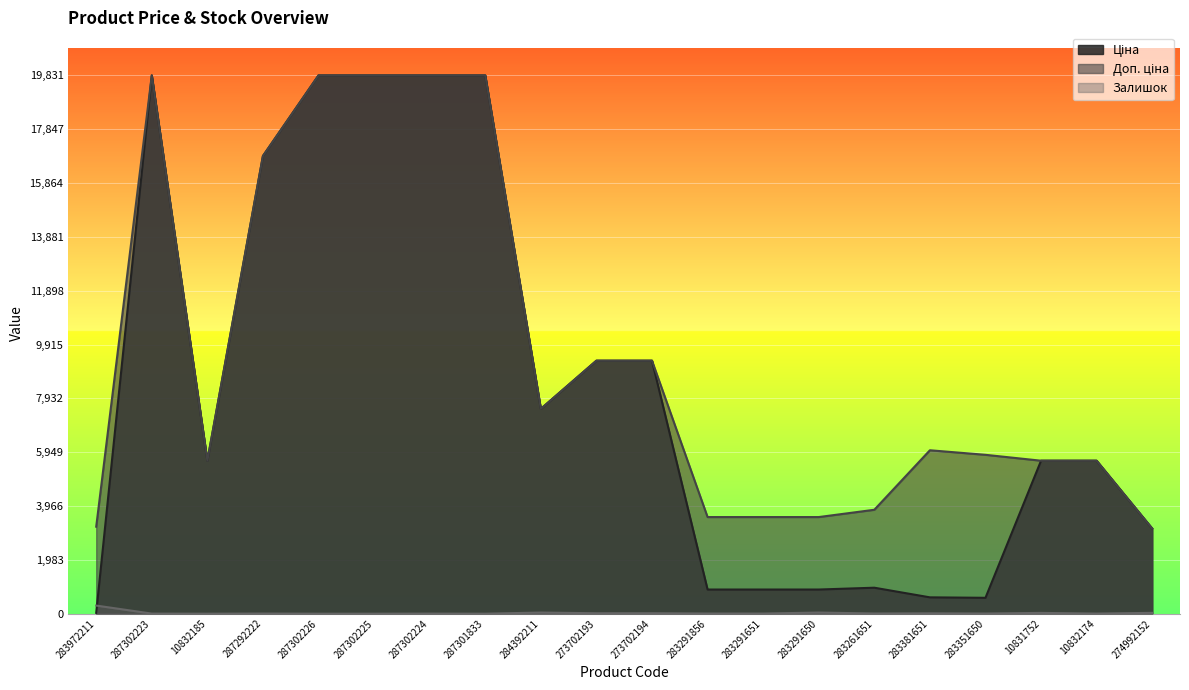

How many interior local valleys does the Ціна series have?

3